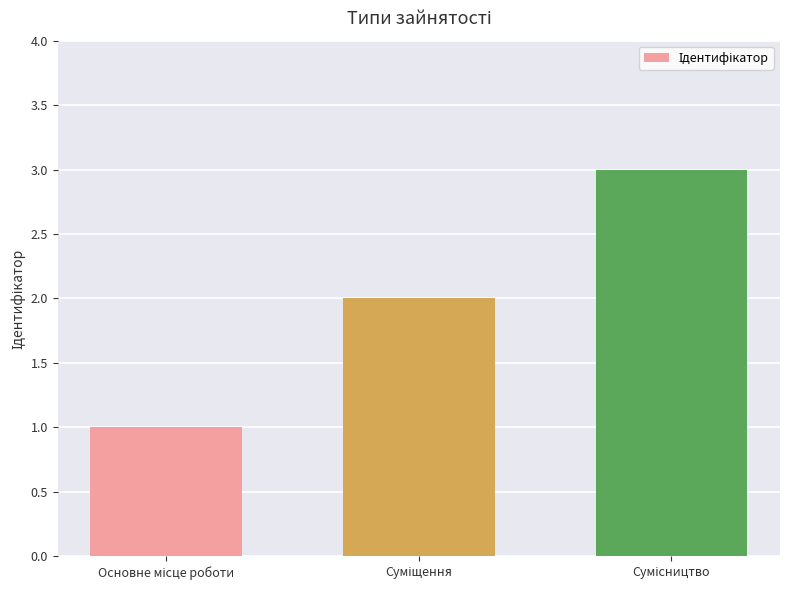

What is the greatest value displayed?

3